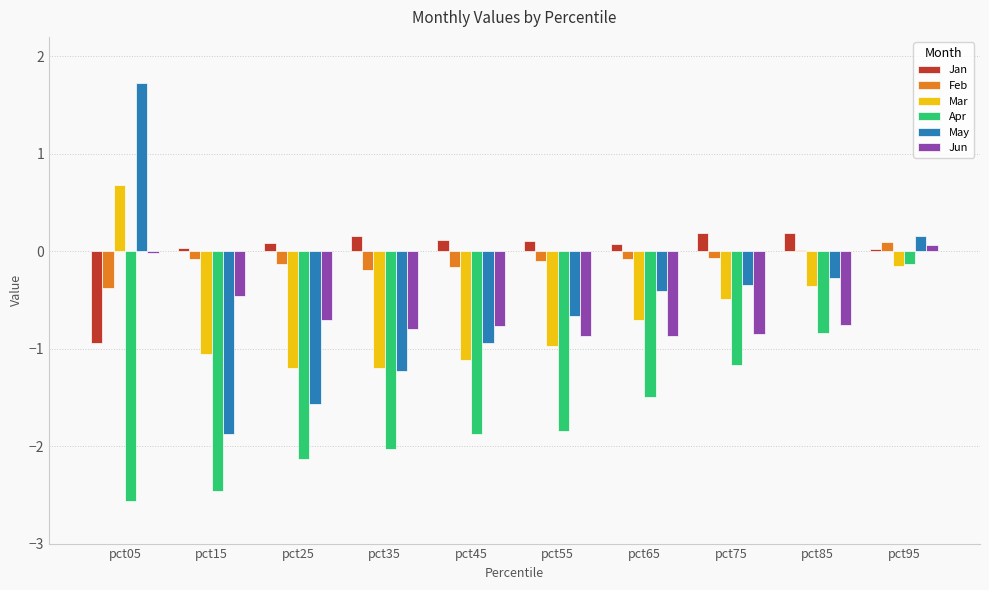

The Apr series shows -0.1 at pct95. True or false?

True